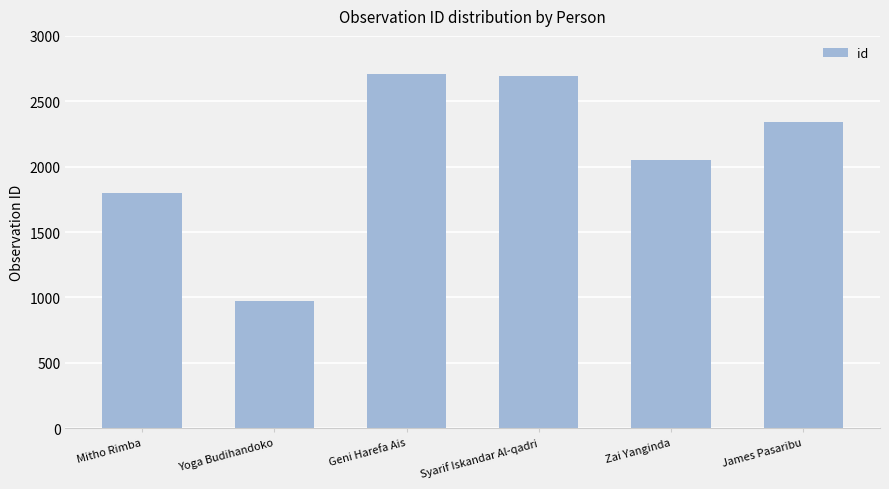

Is it true that the value at Geni Harefa Ais is 676?

False